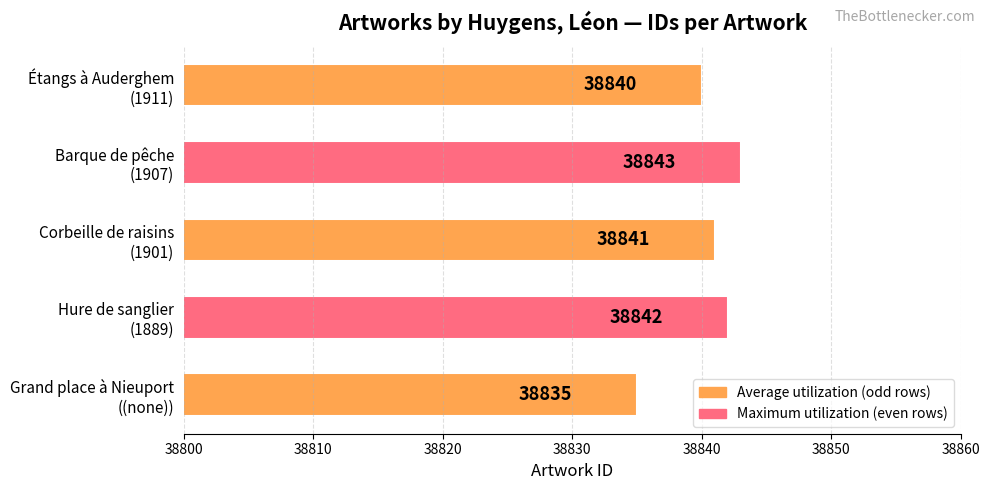

What is the average value?

38840